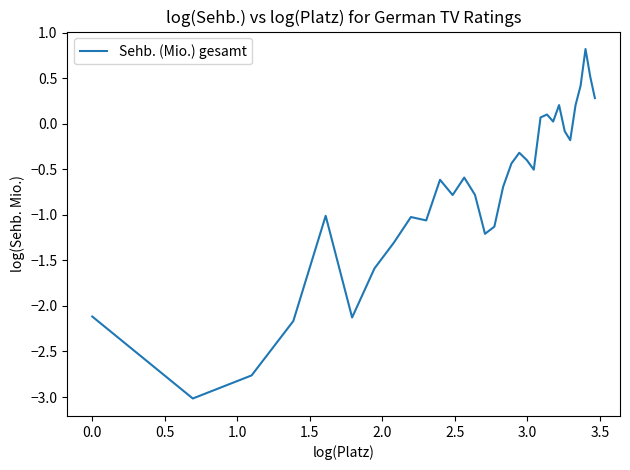

What is the greatest value displayed?

0.8